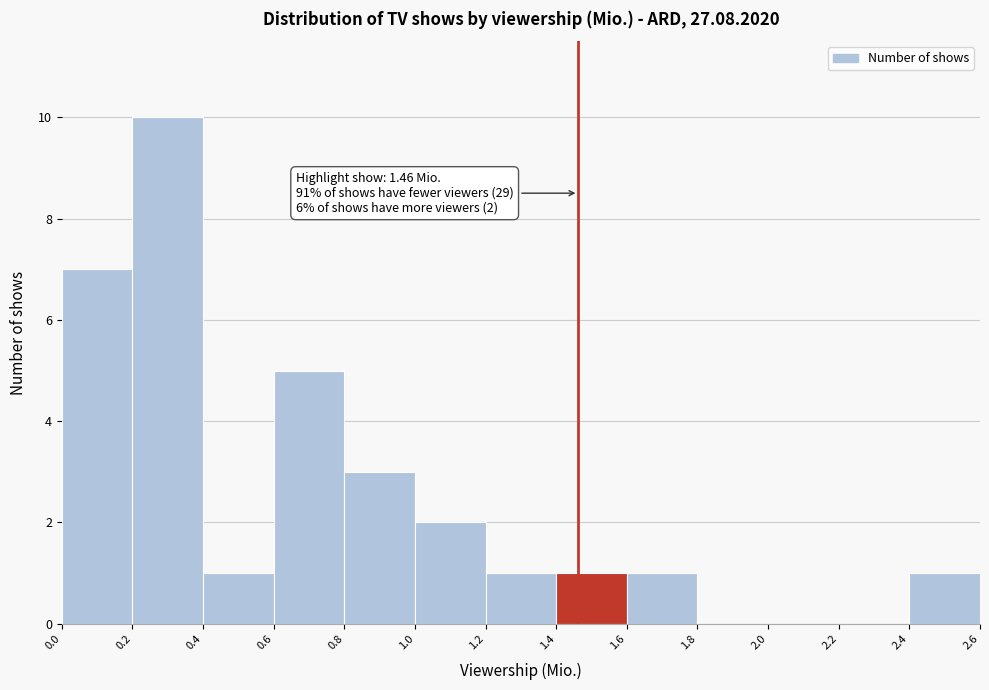

Over which range of the x-axis is the bar tallest?

0.2 to 0.4